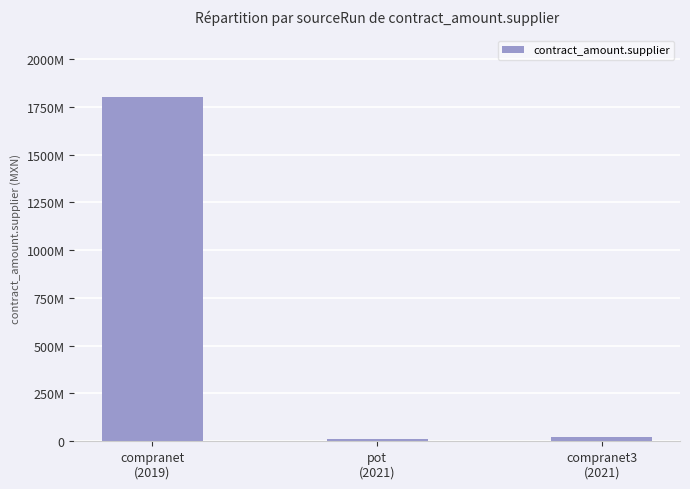

Are the bars horizontal?

No